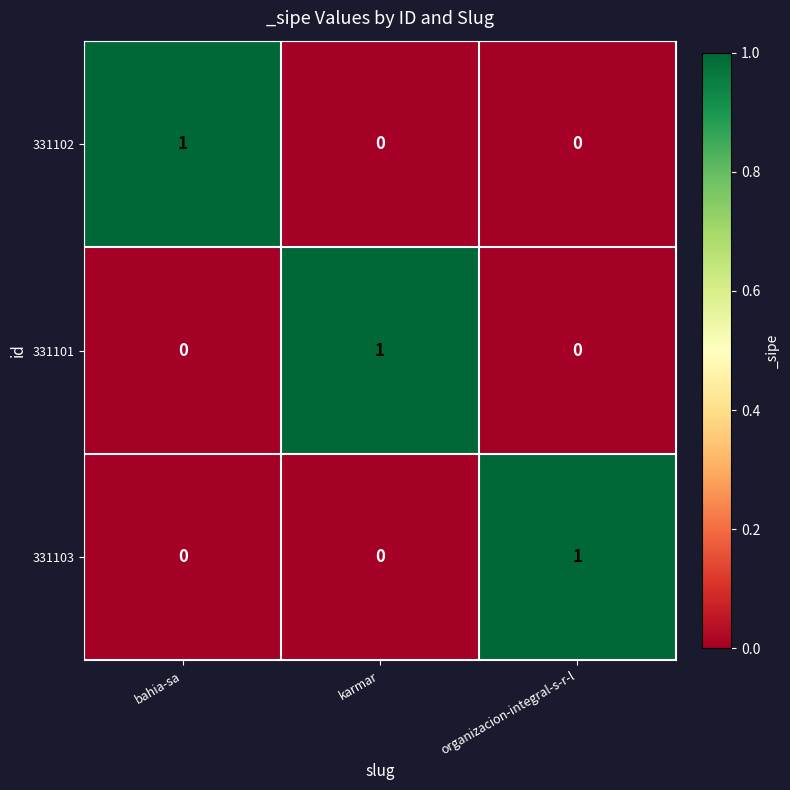

At how many categories does at least one series exceed 0?

3